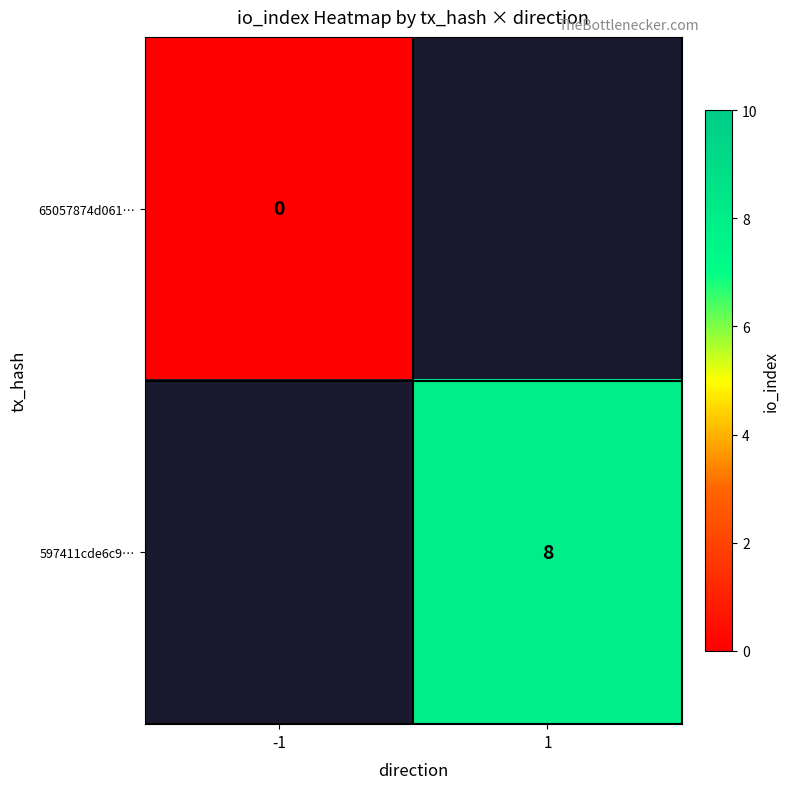

The value of 597411cde6c9… at 1 is 8. True or false?

True